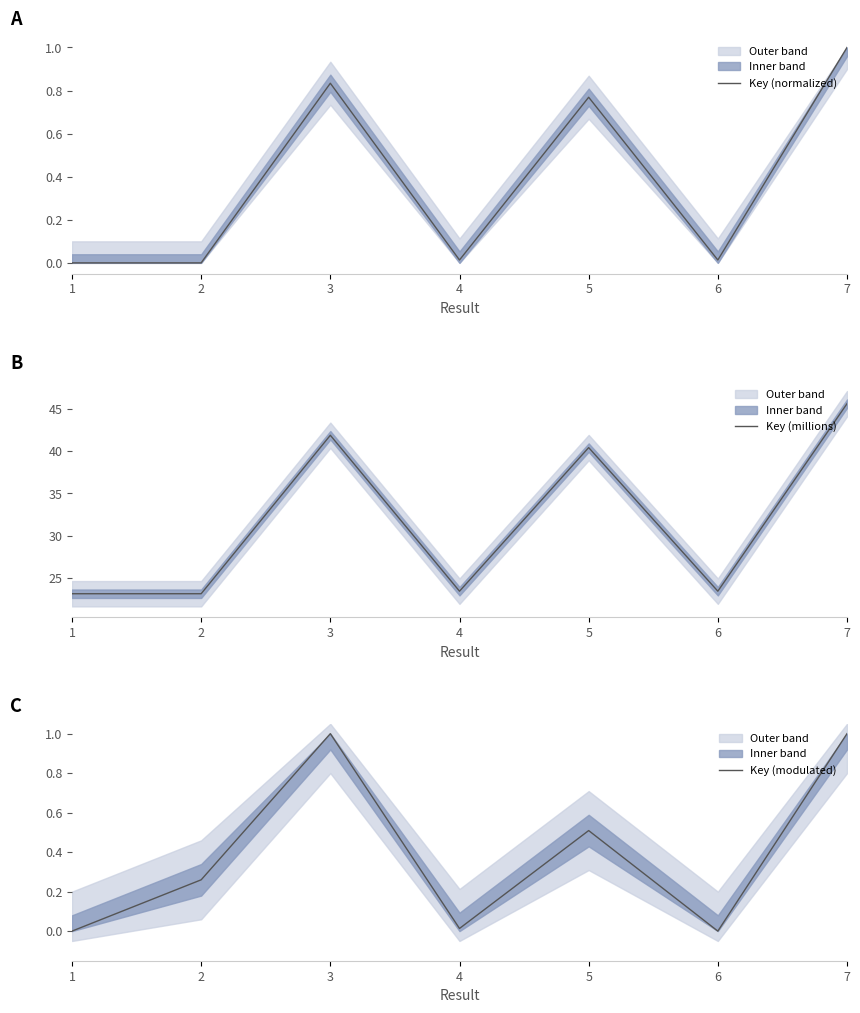

Which category has the highest value in the Key (millions) series?

7